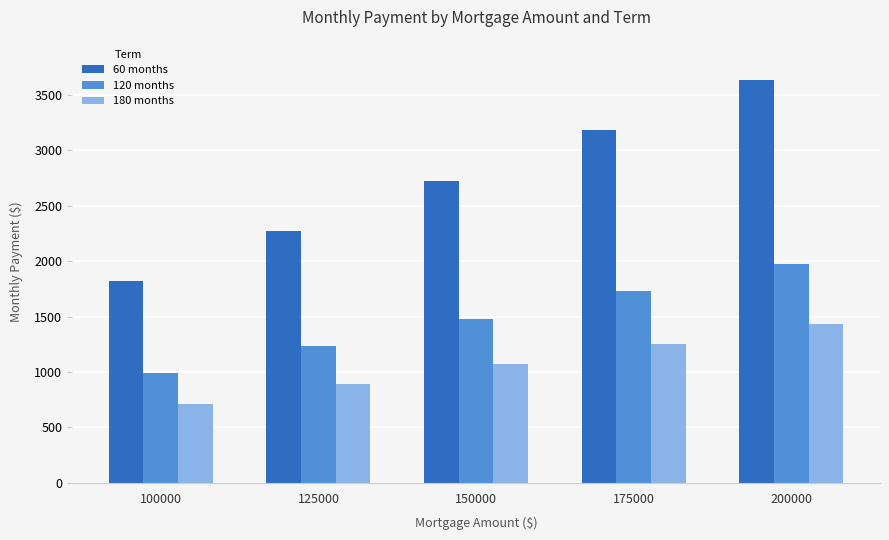

The 180 months series shows 1756.5 at 150000. True or false?

False